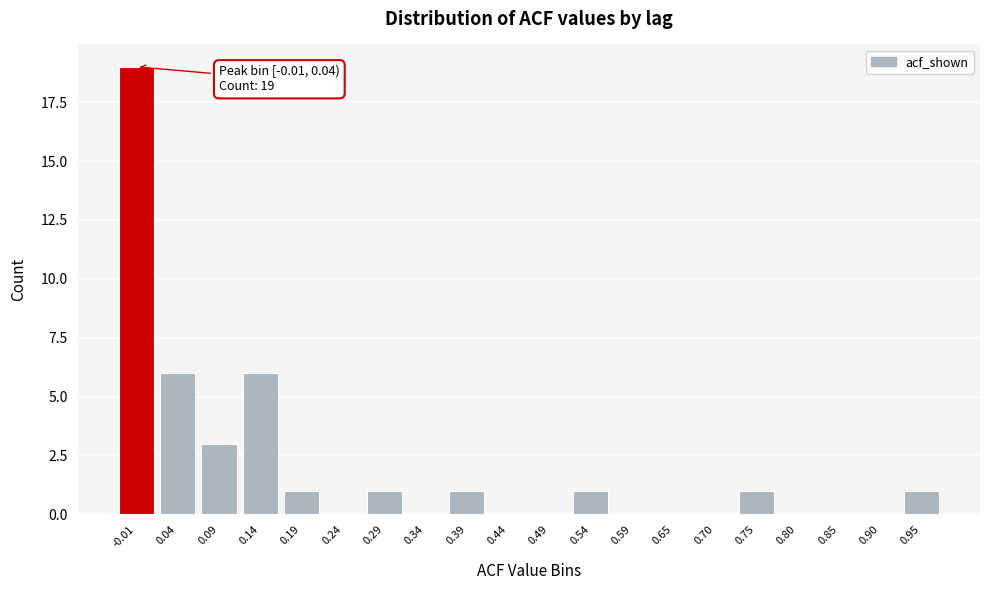

Reading right to left, list all the values displayed in this chart.

0.95=1	0.90=0	0.85=0	0.80=0	0.75=1	0.70=0	0.65=0	0.59=0	0.54=1	0.49=0	0.44=0	0.39=1	0.34=0	0.29=1	0.24=0	0.19=1	0.14=6	0.09=3	0.04=6	-0.01=19